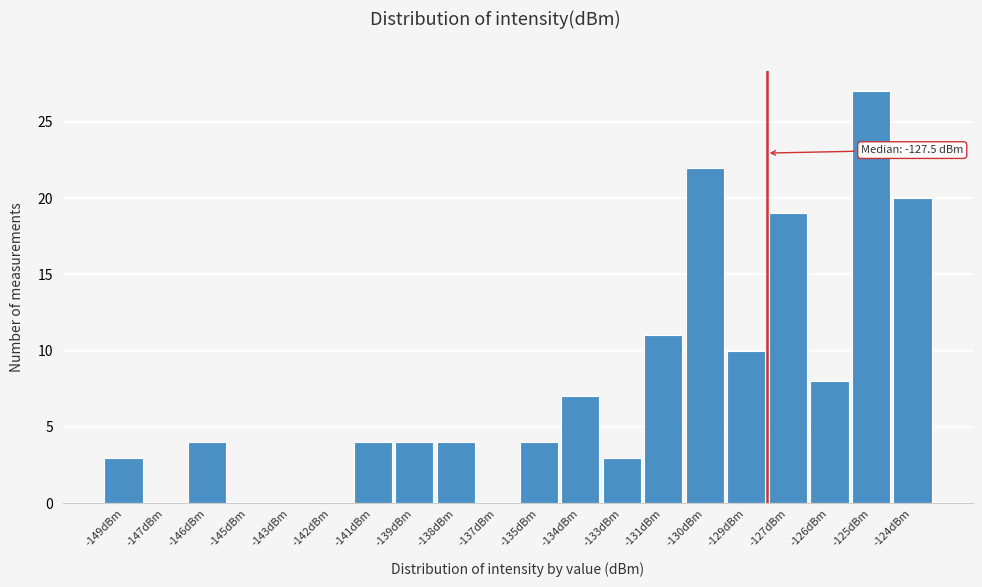

Reading left to right, extract all data points from this chart.

-149dBm=3	-147dBm=0	-146dBm=4	-145dBm=0	-143dBm=0	-142dBm=0	-141dBm=4	-139dBm=4	-138dBm=4	-137dBm=0	-135dBm=4	-134dBm=7	-133dBm=3	-131dBm=11	-130dBm=22	-129dBm=10	-127dBm=19	-126dBm=8	-125dBm=27	-124dBm=20